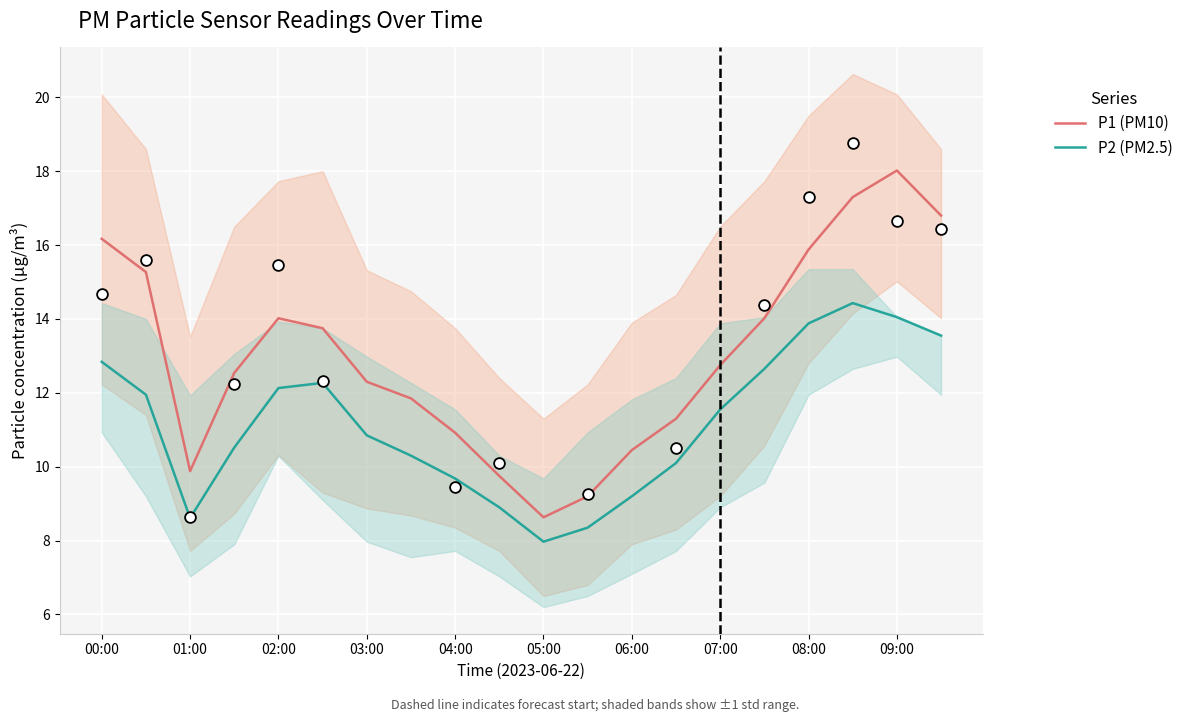

Which series contains the highest Y value?

P1 (PM10)